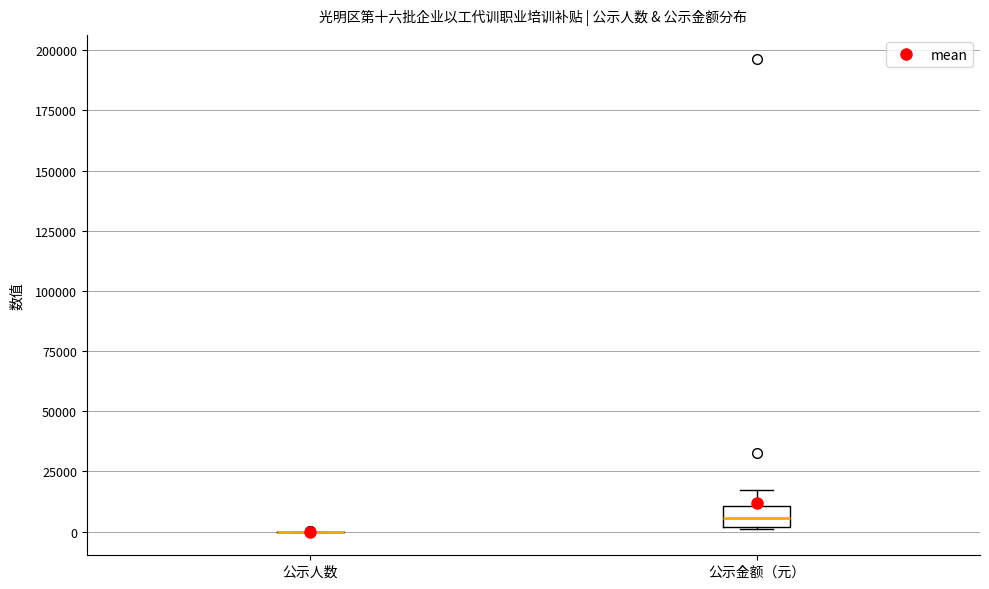

Which box is the tallest, from its lower edge to its upper edge?

公示金额（元）